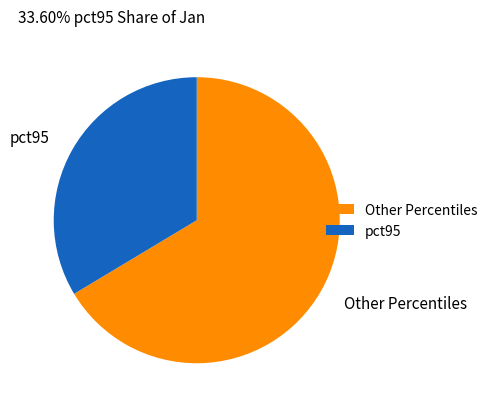

Which slice is the largest?

Other Percentiles